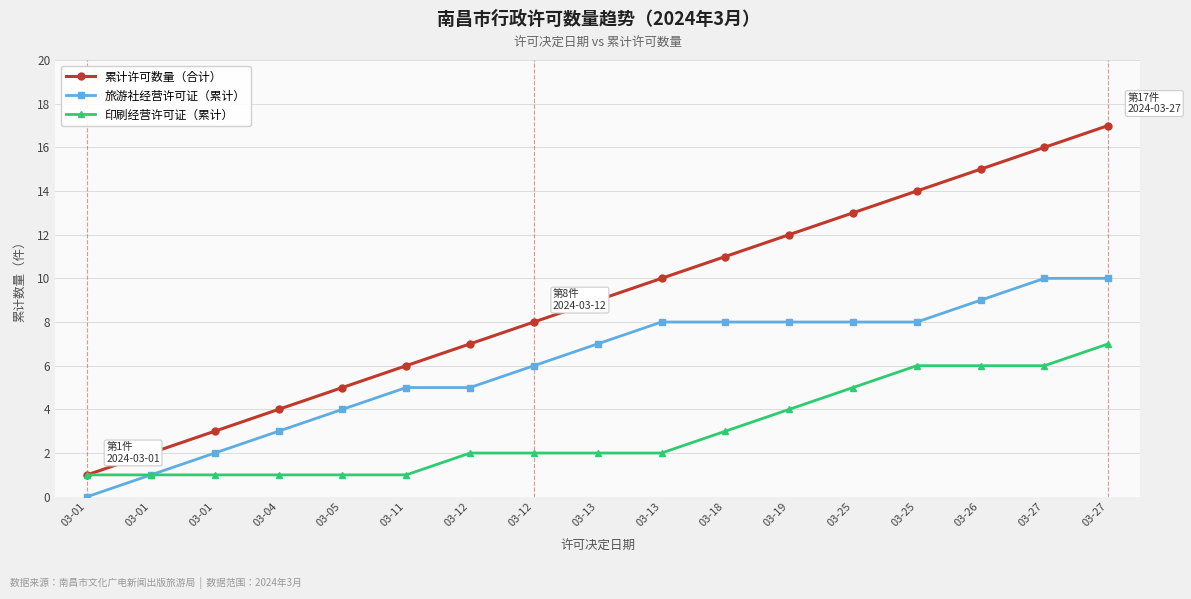

True or false: 累计许可数量（合计） has a value of 16 at 03-27.

True